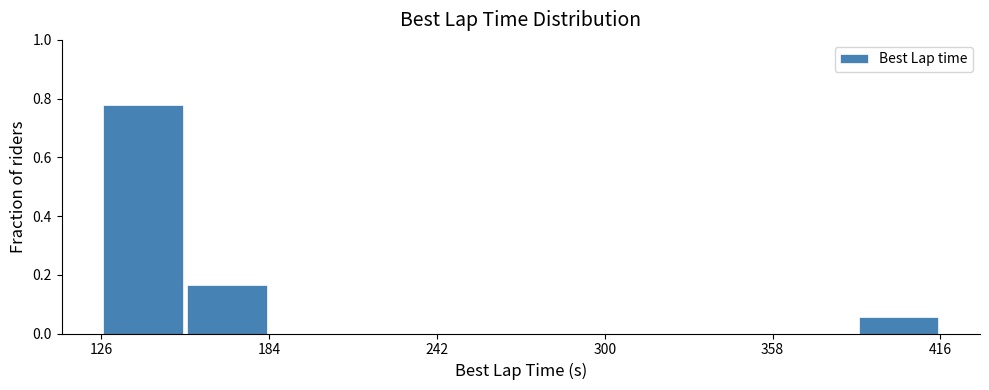

Read against the x-axis, roughly where is the centre of the tallest bar?

140